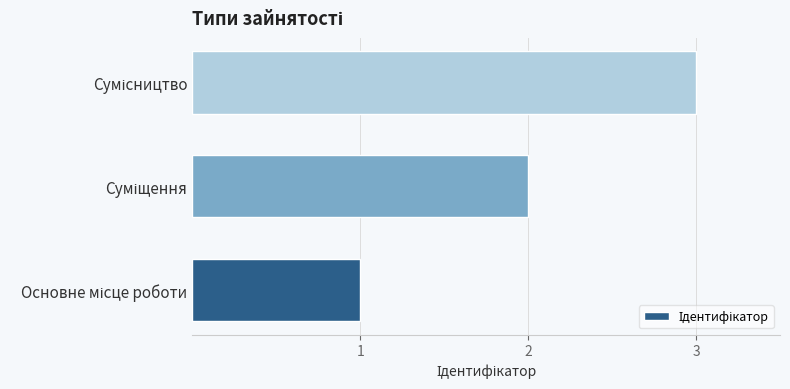

What is the maximum value shown in the chart?

3